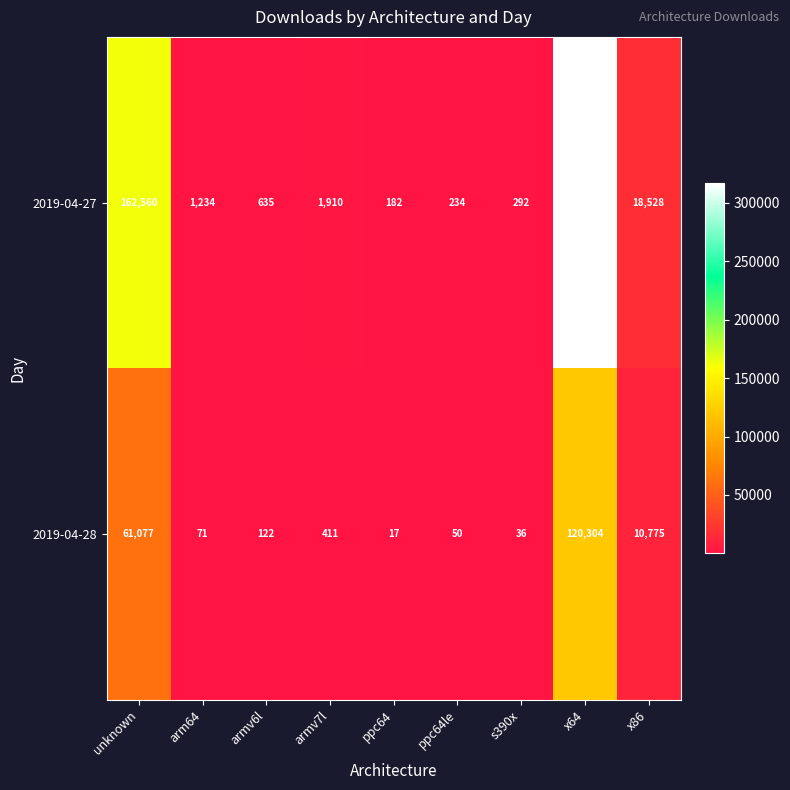

The value of 2019-04-27 at x64 is 133740. True or false?

False